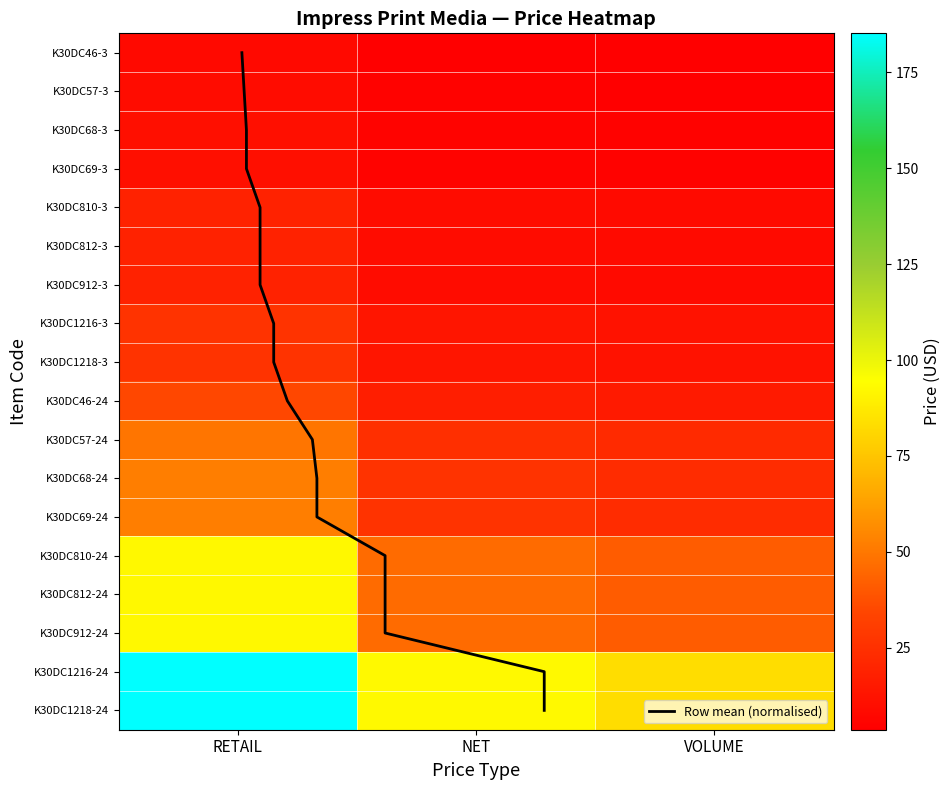

What is the spread (max minus min) of values at VOLUME?

79.7